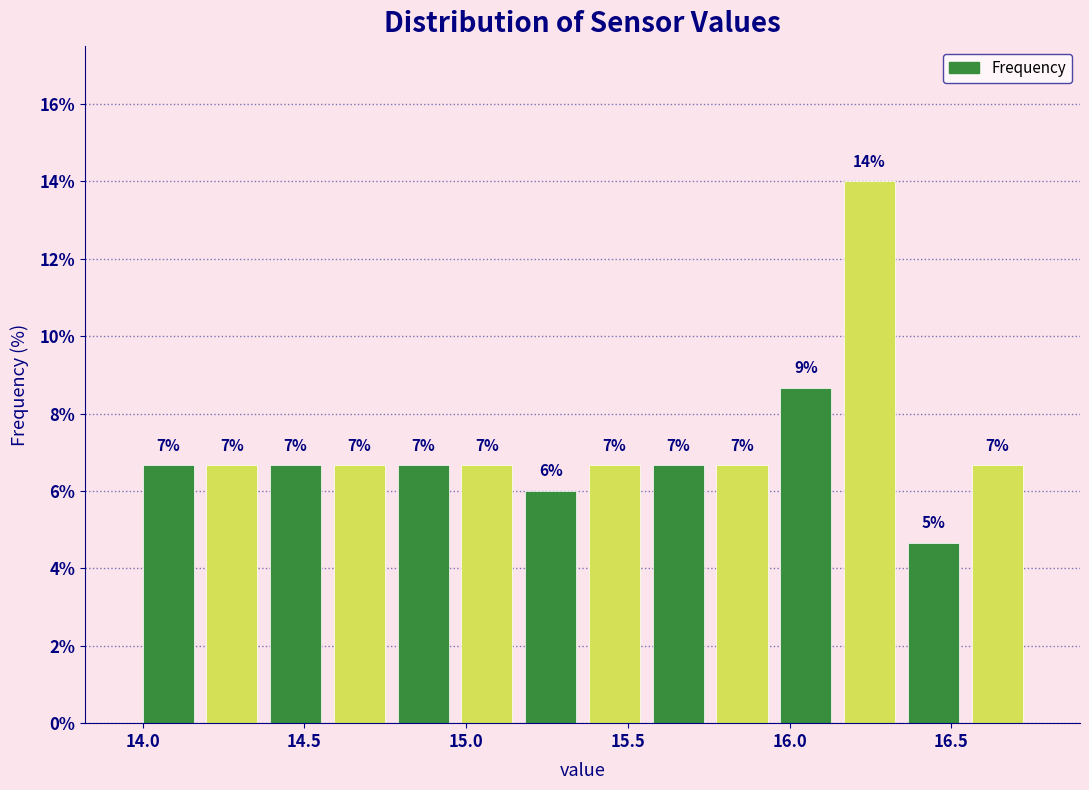

Around what value on the x-axis is the tallest bar? Give the approximate position of its centre, as read against the axis.

16.25